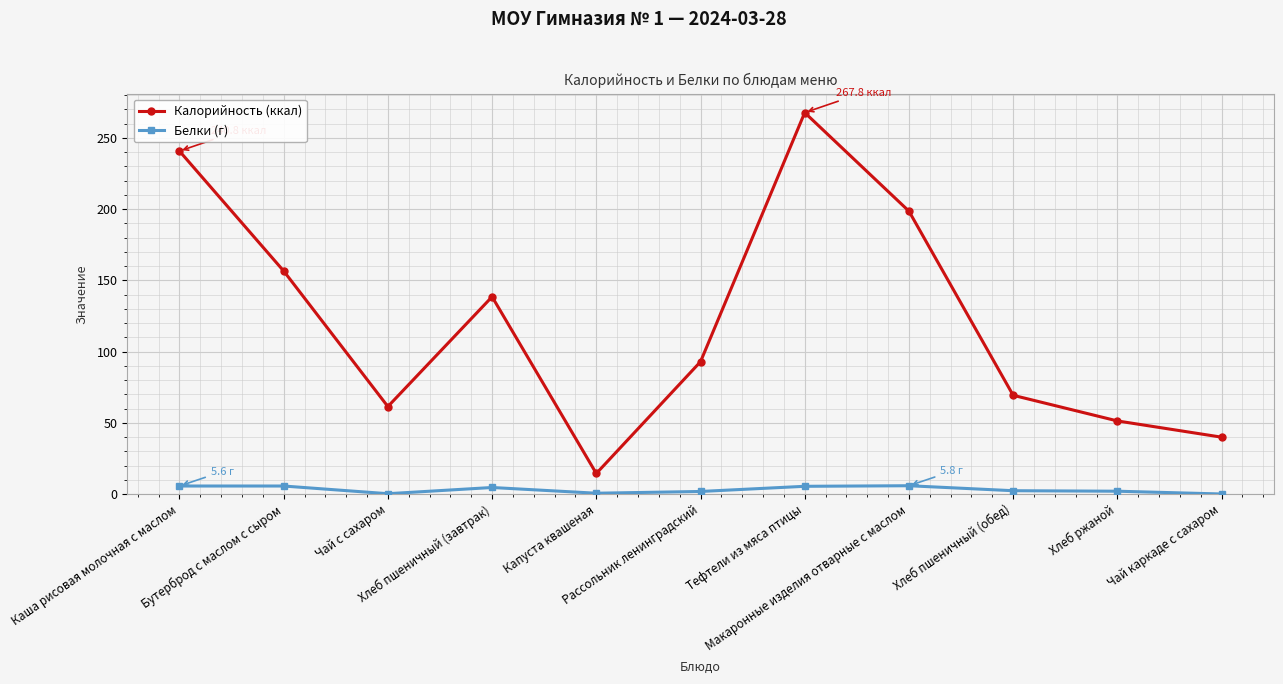

True or false: Белки (г) and Калорийность (ккал) cross at least once.

False